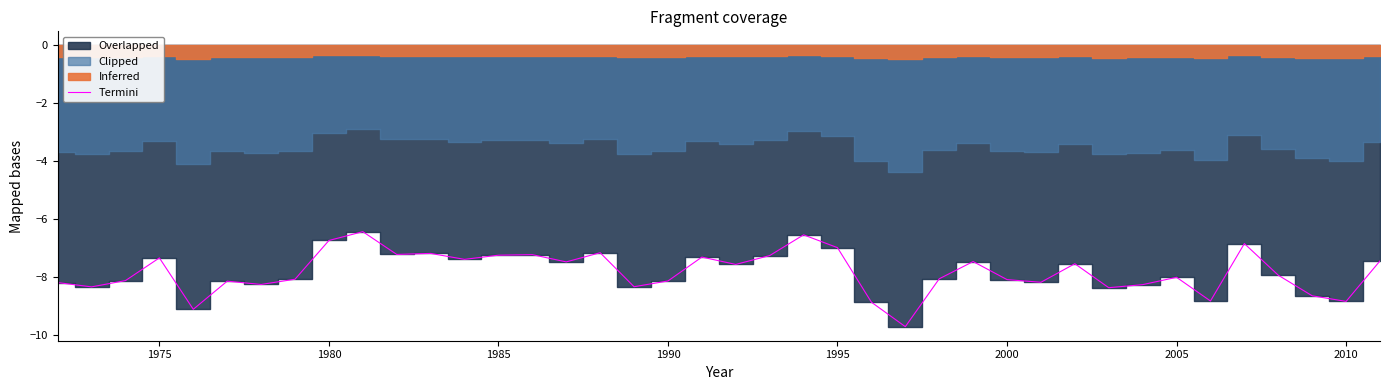

True or false: Termini has a value of -6.7 at 1980.

True